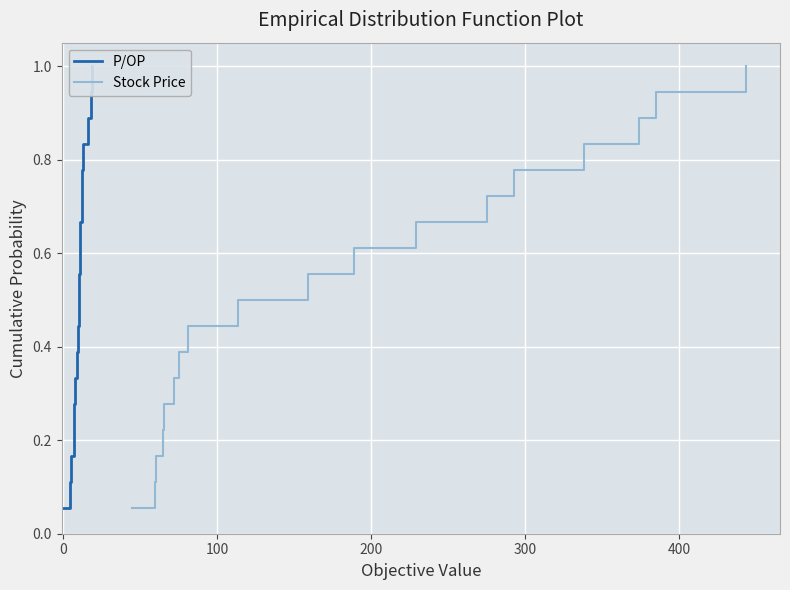

How many distinct data groups are displayed?

2